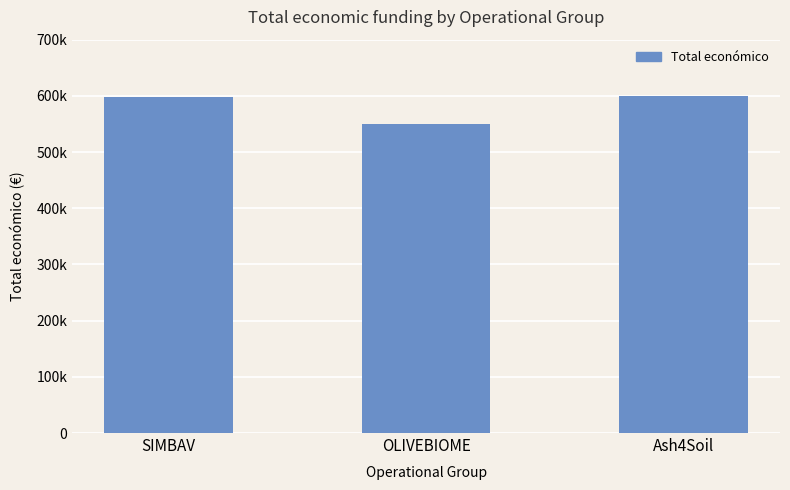

The chart shows a value of 600000 at Ash4Soil. True or false?

True